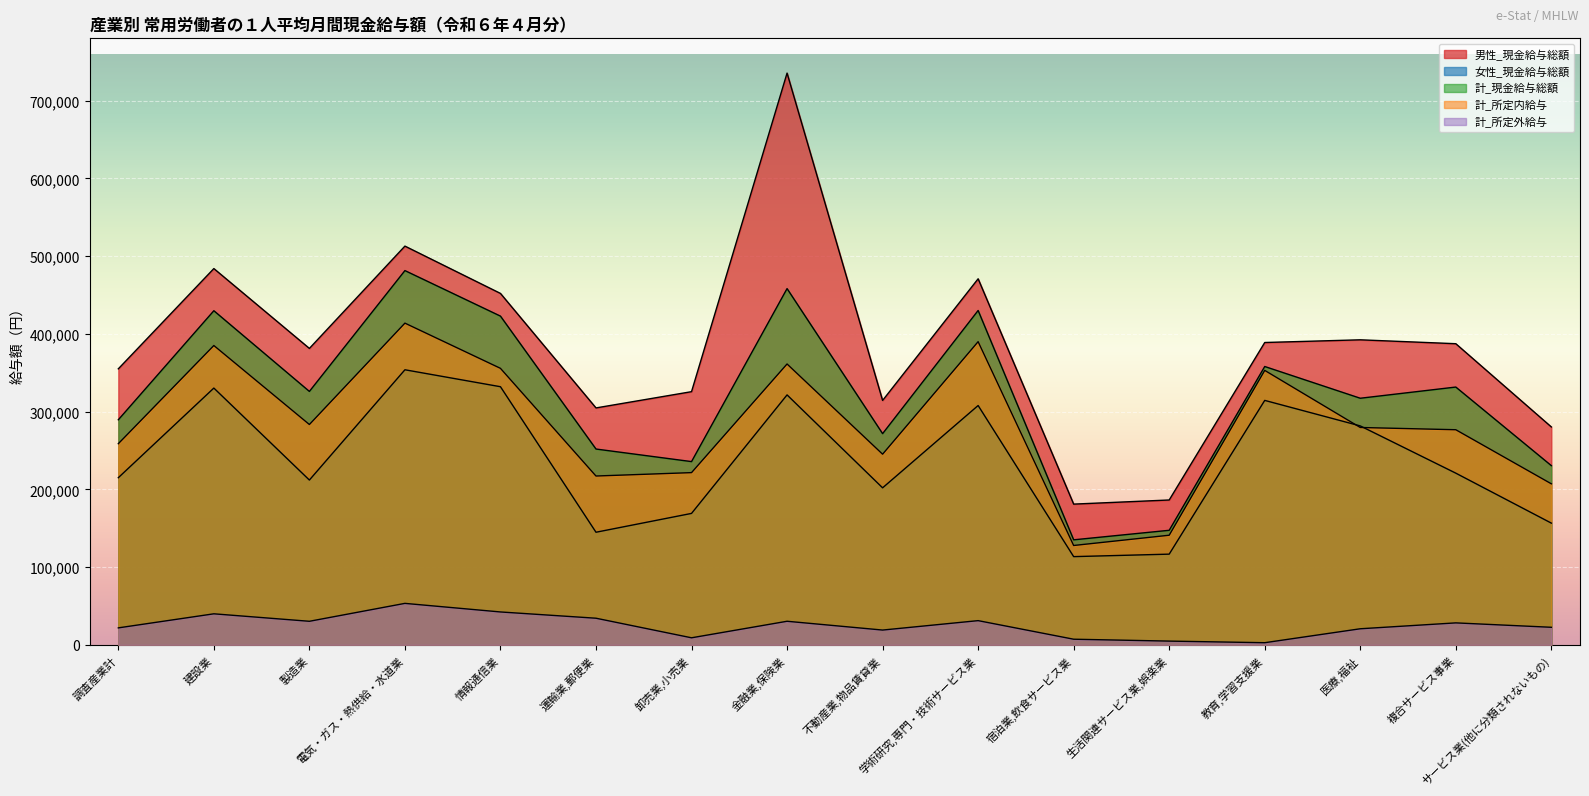

Reading left to right, extract all data points from this chart.

男性_現金給与総額: 調査産業計=354986	建設業=483923	製造業=381237	電気・ガス・熱供給・水道業=512811	情報通信業=451967	運輸業,郵便業=304724	卸売業,小売業=325621	金融業,保険業=735315	不動産業,物品賃貸業=314339	学術研究,専門・技術サービス業=470779	宿泊業,飲食サービス業=181018	生活関連サービス業,娯楽業=186324	教育,学習支援業=388844	医療,福祉=392308	複合サービス事業=387298	サービス業(他に分類されないもの)=280248
女性_現金給与総額: 調査産業計=214978	建設業=330250	製造業=211969	電気・ガス・熱供給・水道業=353774	情報通信業=331983	運輸業,郵便業=144847	卸売業,小売業=169070	金融業,保険業=321469	不動産業,物品賃貸業=201962	学術研究,専門・技術サービス業=307802	宿泊業,飲食サービス業=113483	生活関連サービス業,娯楽業=116682	教育,学習支援業=314396	医療,福祉=281569	複合サービス事業=220827	サービス業(他に分類されないもの)=156573
計_現金給与総額: 調査産業計=289475	建設業=429709	製造業=325944	電気・ガス・熱供給・水道業=481331	情報通信業=422778	運輸業,郵便業=251854	卸売業,小売業=235691	金融業,保険業=458163	不動産業,物品賃貸業=271648	学術研究,専門・技術サービス業=430026	宿泊業,飲食サービス業=135095	生活関連サービス業,娯楽業=147358	教育,学習支援業=357977	医療,福祉=317171	複合サービス事業=331557	サービス業(他に分類されないもの)=230491
計_所定内給与: 調査産業計=258714	建設業=384974	製造業=283391	電気・ガス・熱供給・水道業=413753	情報通信業=355617	運輸業,郵便業=217148	卸売業,小売業=221518	金融業,保険業=361225	不動産業,物品賃貸業=245221	学術研究,専門・技術サービス業=389929	宿泊業,飲食サービス業=127815	生活関連サービス業,娯楽業=141005	教育,学習支援業=352971	医療,福祉=279558	複合サービス事業=276668	サービス業(他に分類されないもの)=207125
計_所定外給与: 調査産業計=21869	建設業=39949	製造業=30335	電気・ガス・熱供給・水道業=53370	情報通信業=42334	運輸業,郵便業=34281	卸売業,小売業=9100	金融業,保険業=30367	不動産業,物品賃貸業=19058	学術研究,専門・技術サービス業=31168	宿泊業,飲食サービス業=7279	生活関連サービス業,娯楽業=4856	教育,学習支援業=2788	医療,福祉=20716	複合サービス事業=28284	サービス業(他に分類されないもの)=22622